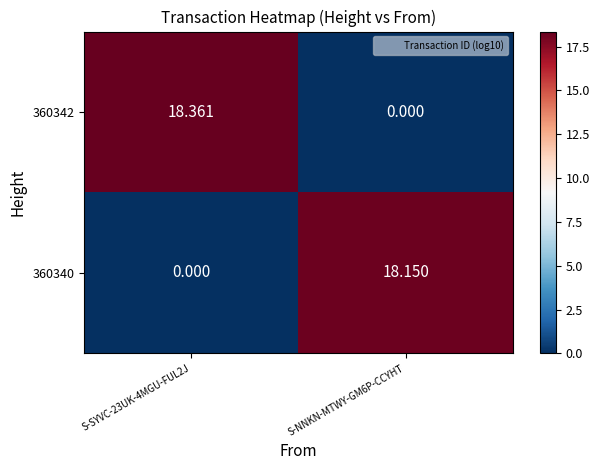

How many categories are shown in the chart?

2